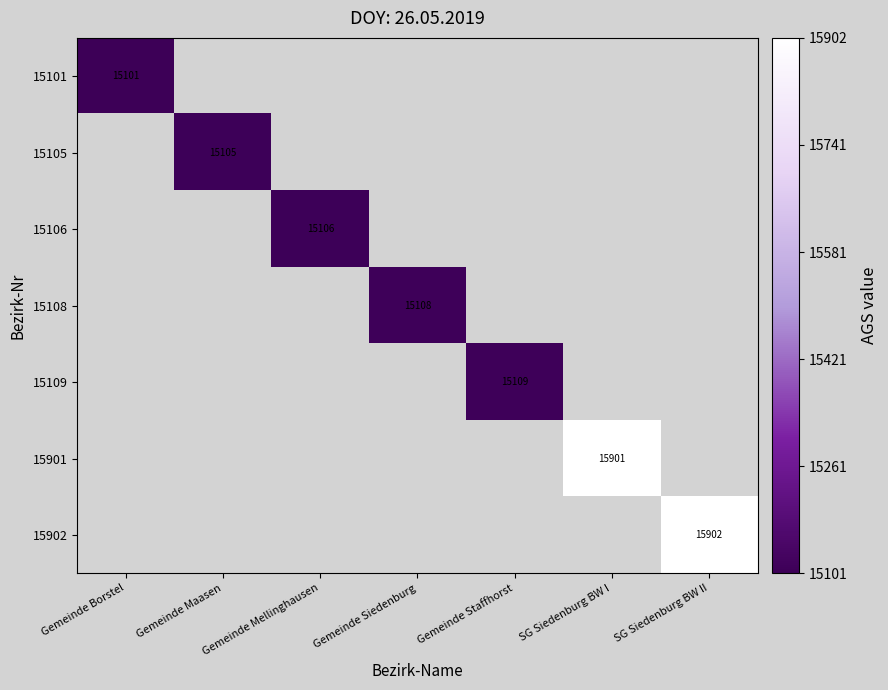

What is the greatest value displayed?

15902.0